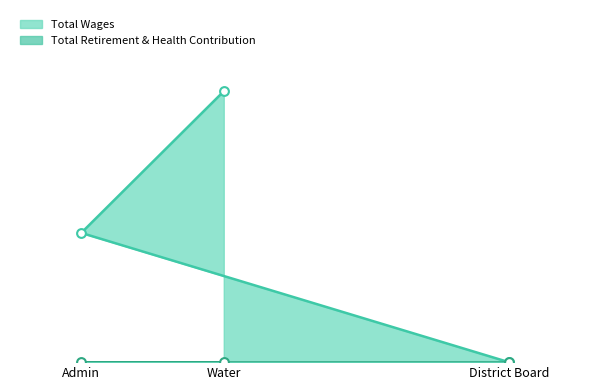

Approximately how many times larger is the value at Water compared to Admin?

2.1